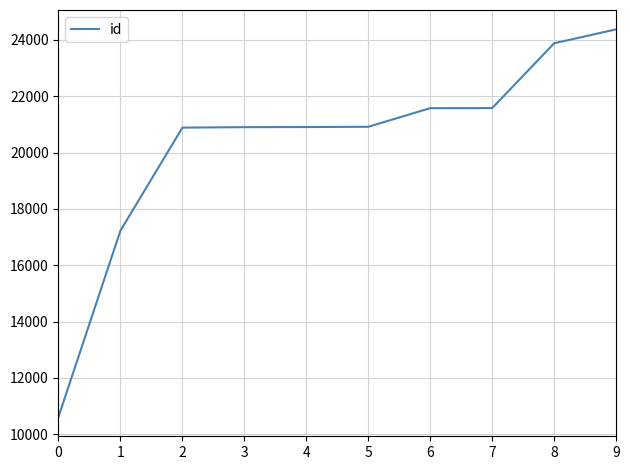

What is the change in value from 0 to 6?

+10960